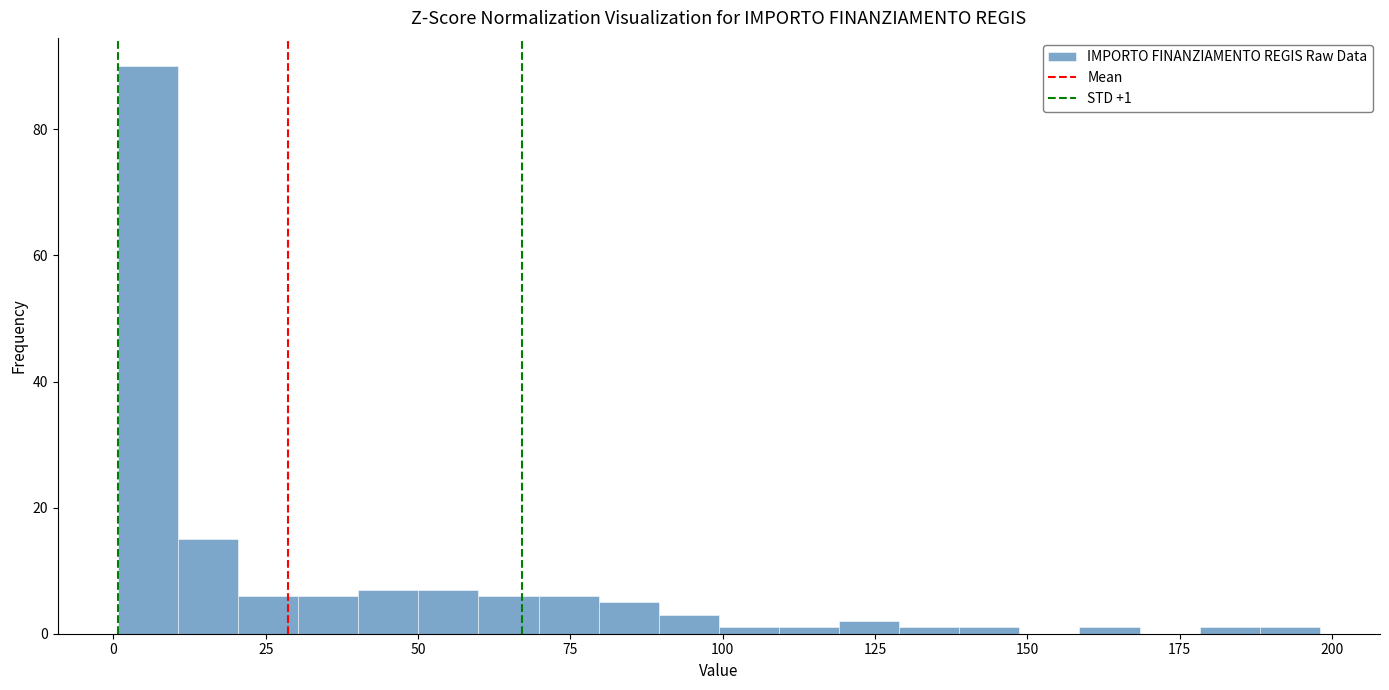

Around what value on the x-axis is the tallest bar? Give the approximate position of its centre, as read against the axis.

5